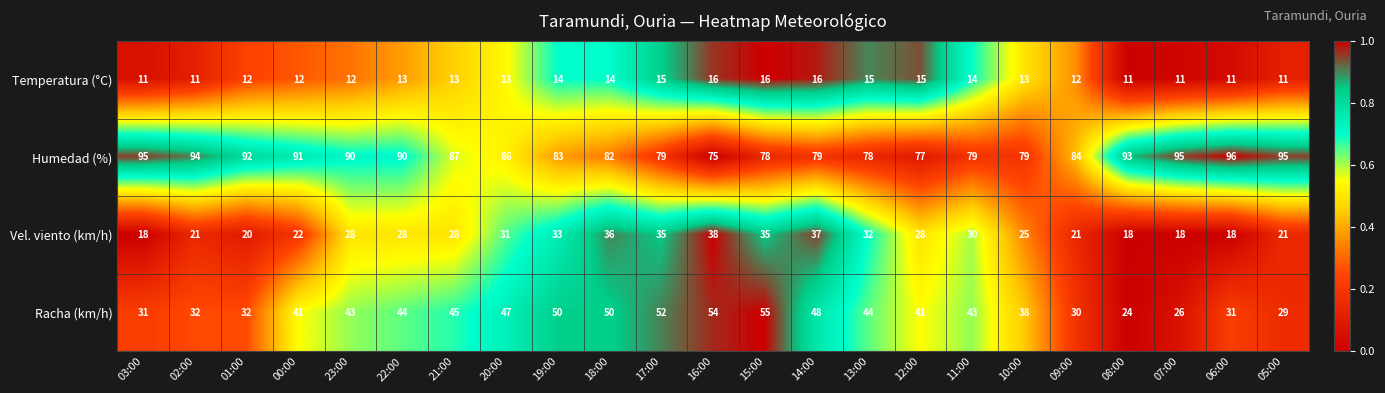

Rank the series by their average value, from lowest to highest.

Temperatura (°C), Vel. viento (km/h), Racha (km/h), Humedad (%)